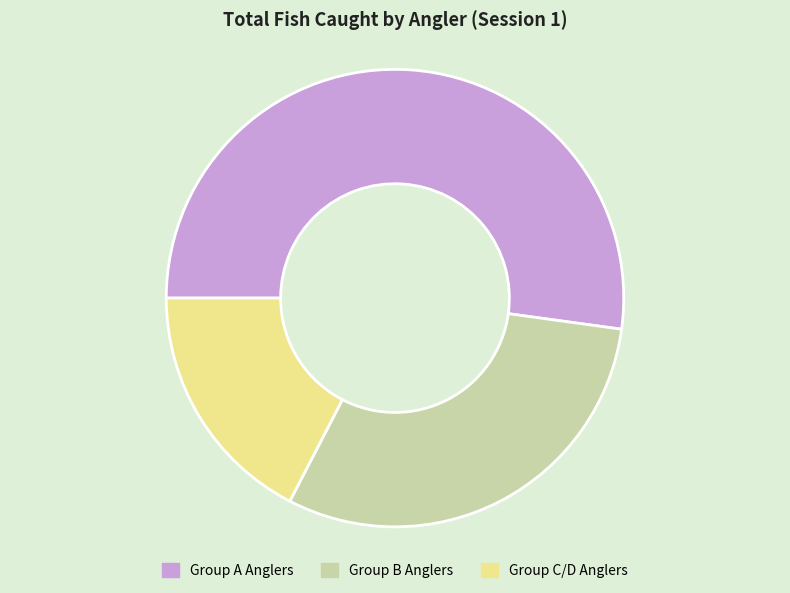

Is it true that Group B Anglers is 30% of the pie?

True